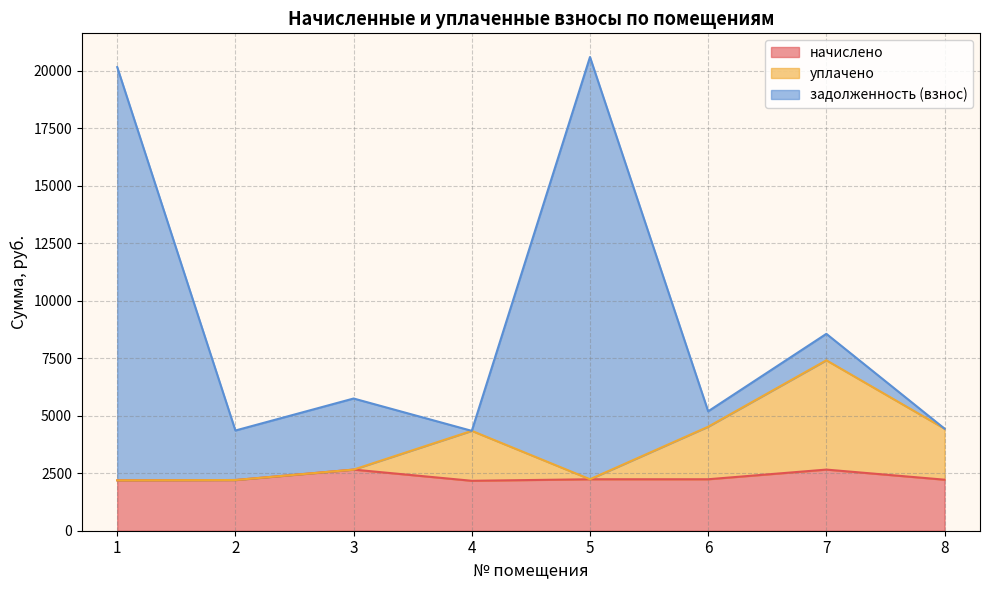

What is the total value across all series at 6?

5190.1